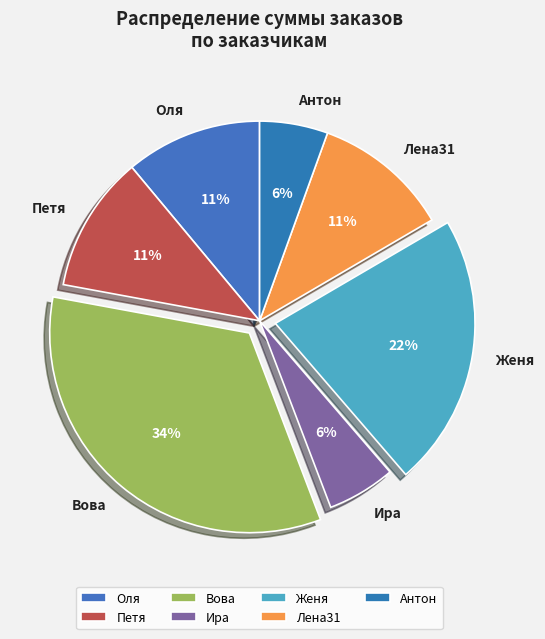

Is the sum of Ира and Женя greater than half?

No